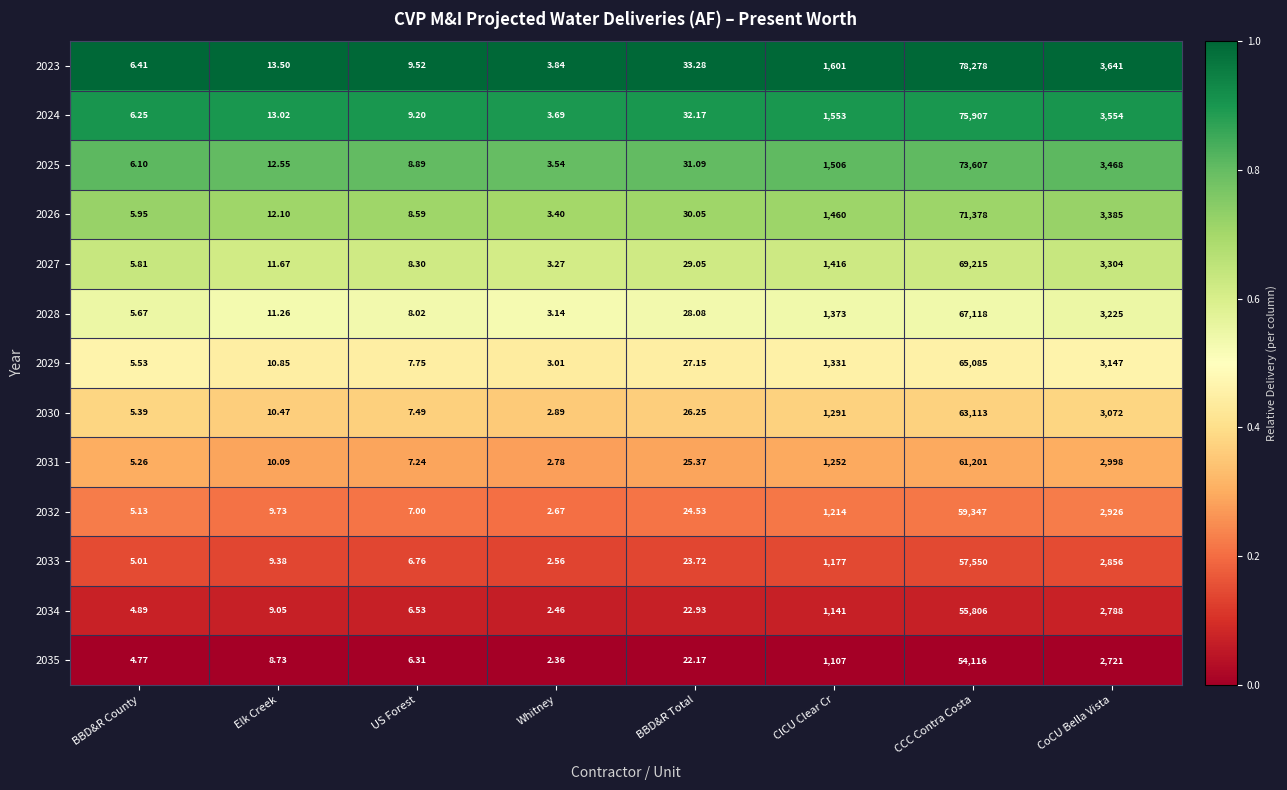

Rank the categories by 2033 value from highest to lowest.

CCC Contra Costa, CoCU Bella Vista, ClCU Clear Cr, BBD&R Total, Elk Creek, US Forest, BBD&R County, Whitney